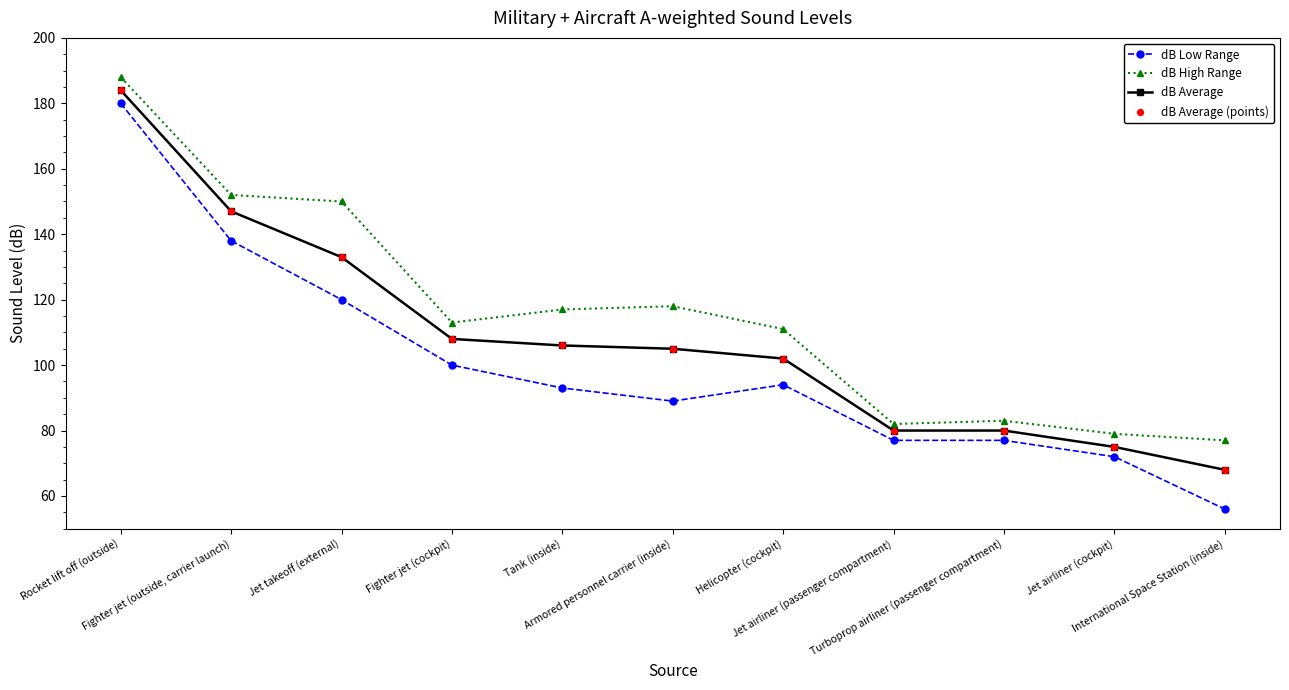

Which series has the largest total across all categories?

dB High Range